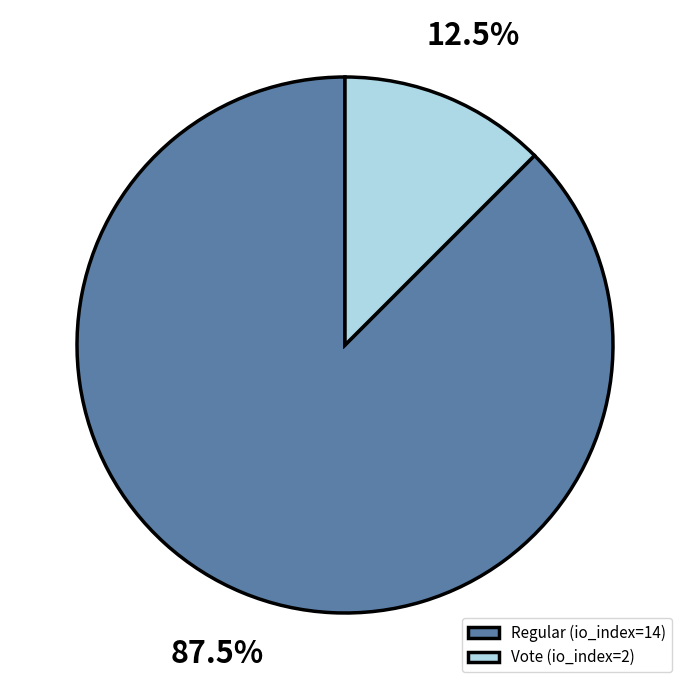

Rank the categories by value from lowest to highest.

Vote (io_index=2), Regular (io_index=14)